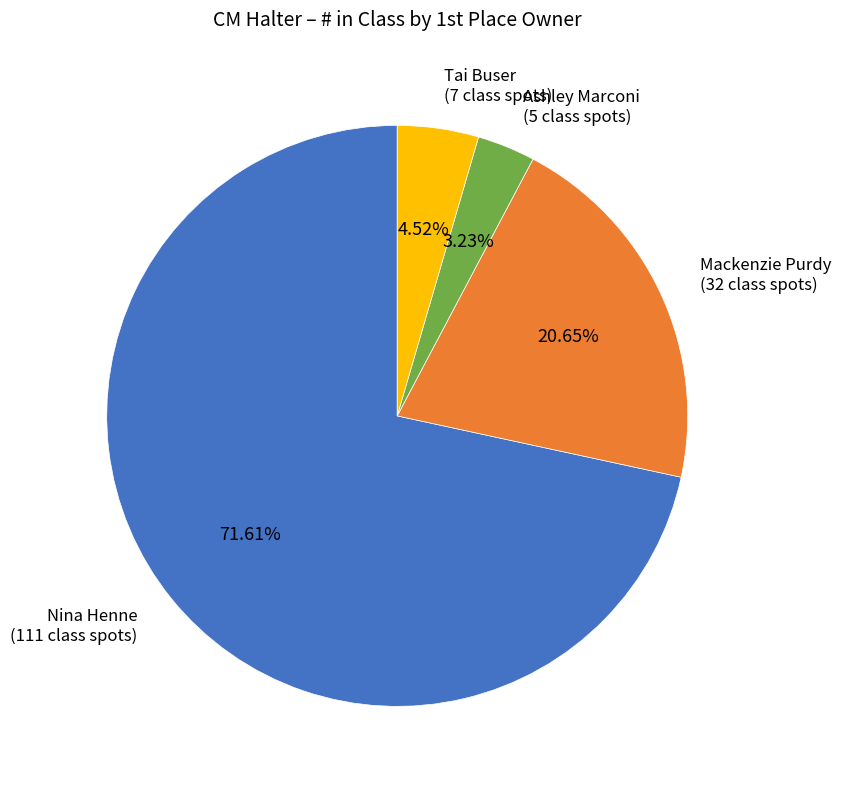

How many slices are in this pie chart?

4